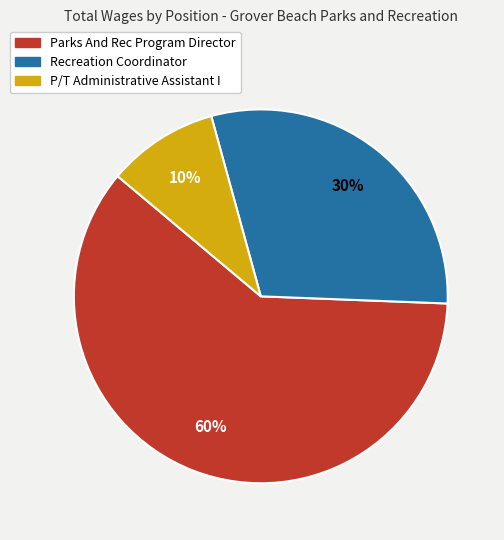

Is the sum of Parks And Rec Program Director and Recreation Coordinator greater than half?

Yes